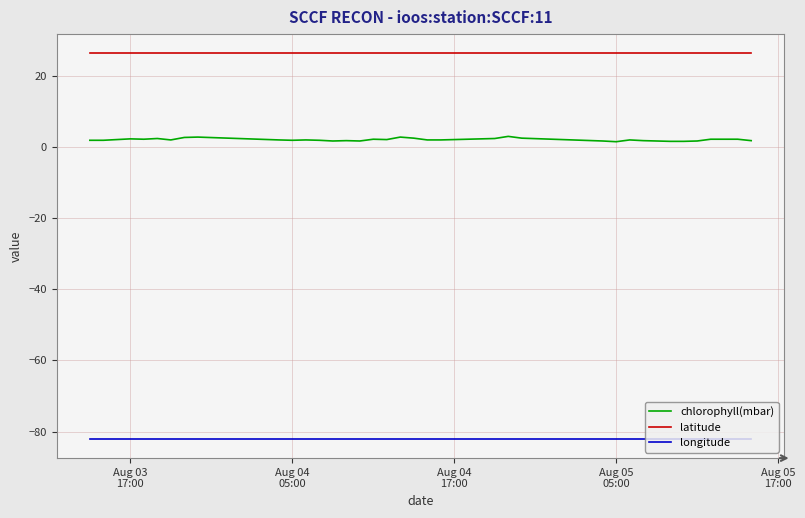

True or false: longitude and latitude cross at least once.

False